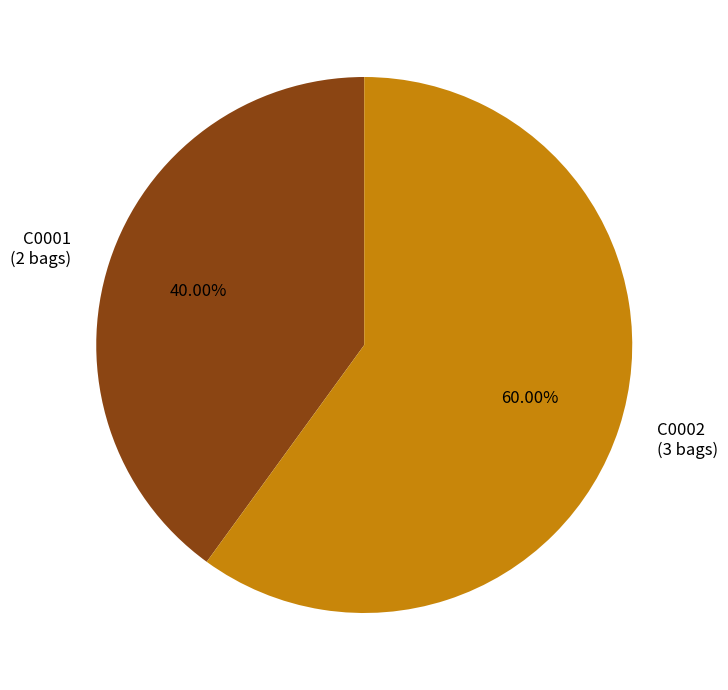

Which has a higher value, C0002 (3 bags) or C0001 (2 bags)?

C0002 (3 bags)